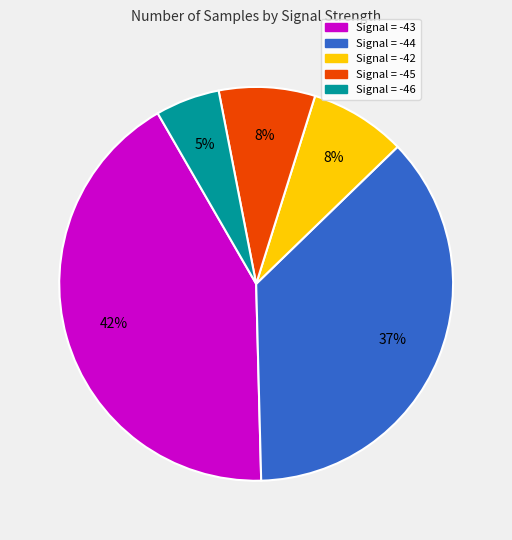

How many slices are in this pie chart?

5